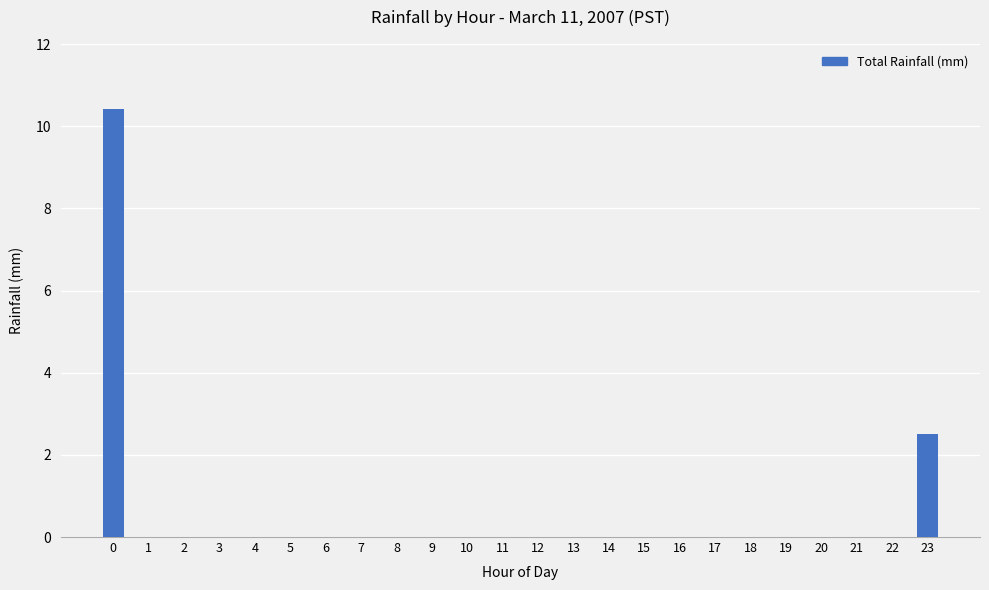

The value at 1 is -7.0. True or false?

False